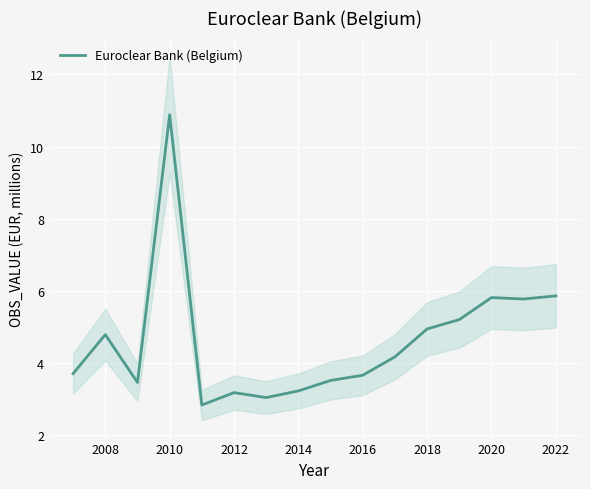

How many points are lower than both their immediate neighbors (excluding endpoints)?

4